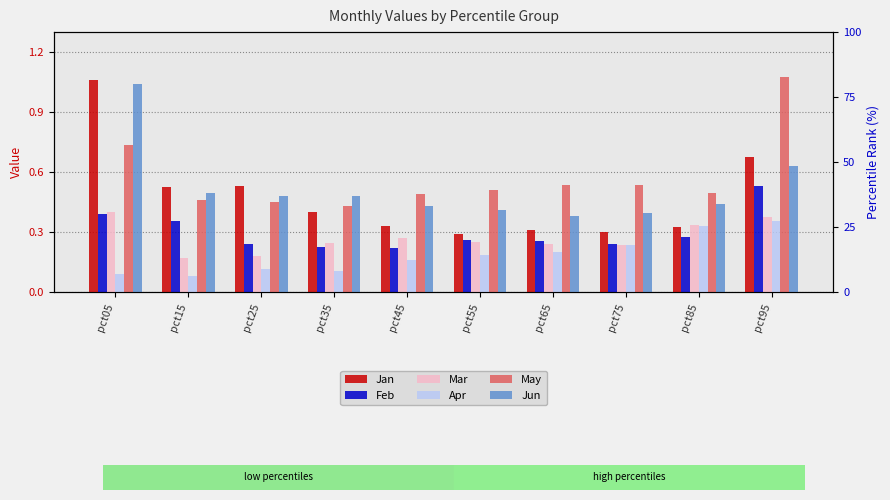

What is the spread (max minus min) of values at pct45?

0.3